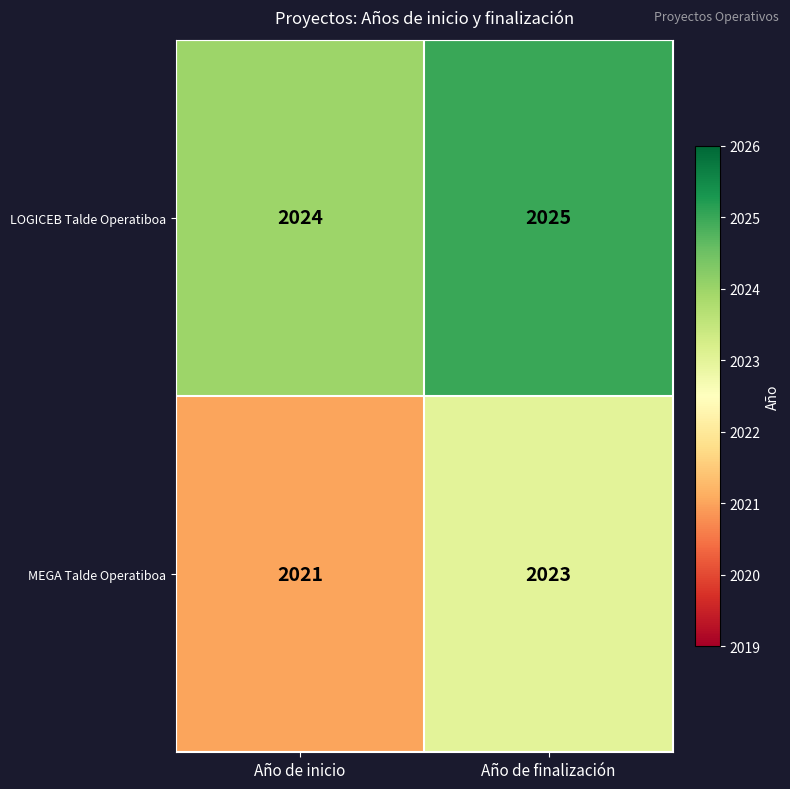

What is the sum of the LOGICEB Talde Operatiboa values at Año de inicio and Año de finalización?

4049